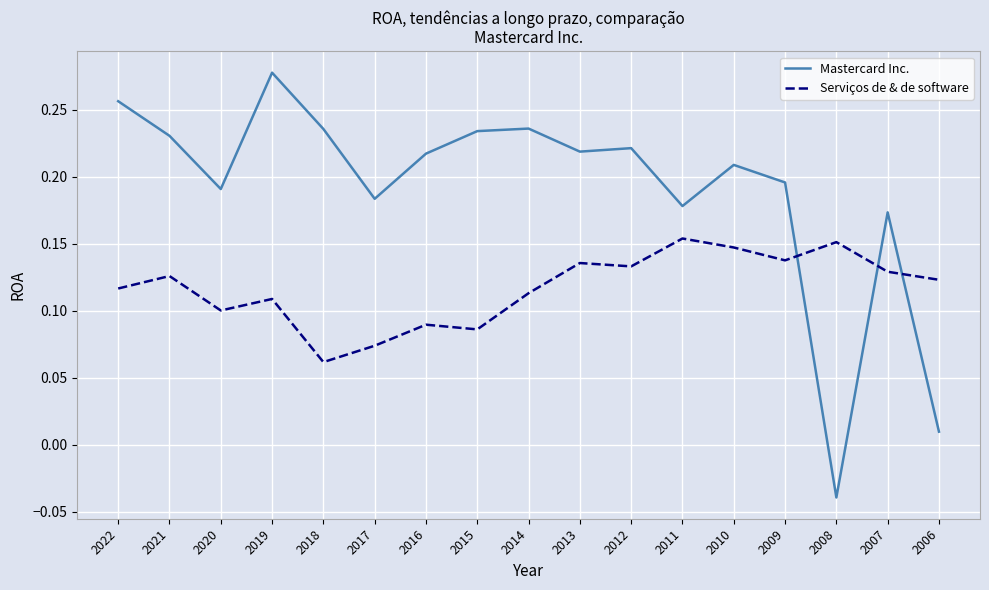

In Serviços de & de software, how many points are higher than both neighbors (excluding endpoints)?

6